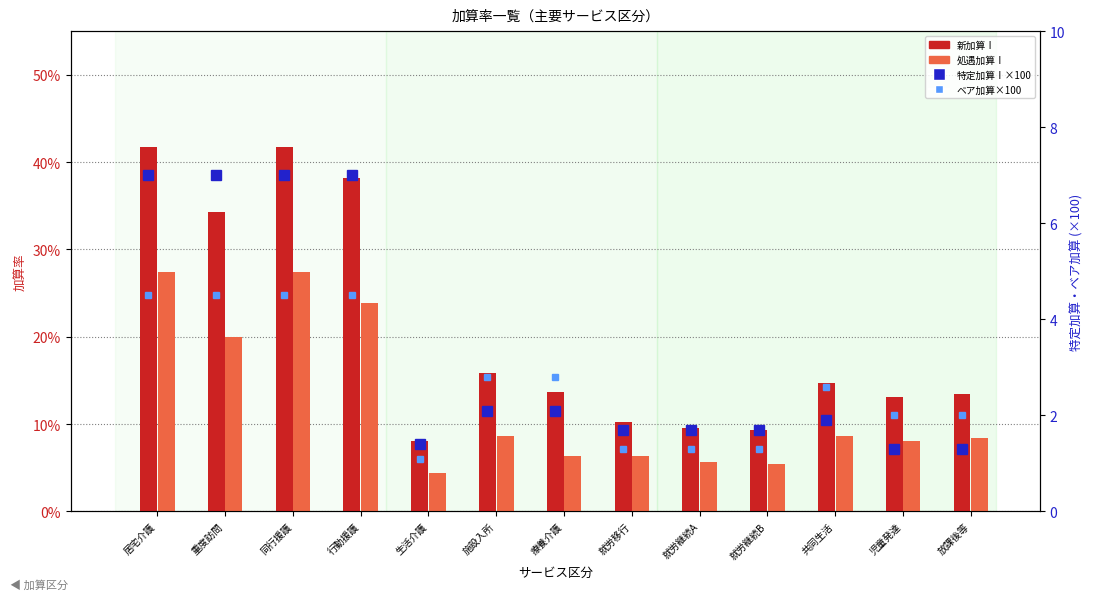

Which series has the largest range (max minus min)?

特定加算Ⅰ×100